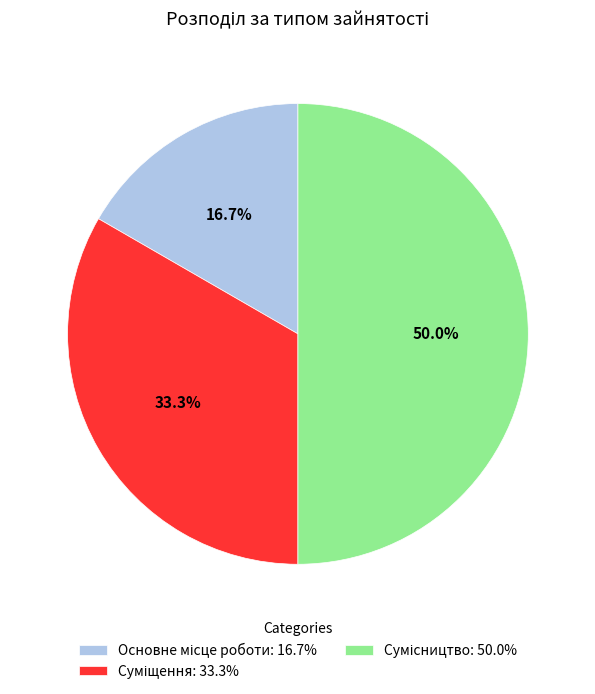

Which category has the smallest portion of the pie?

Основне місце роботи